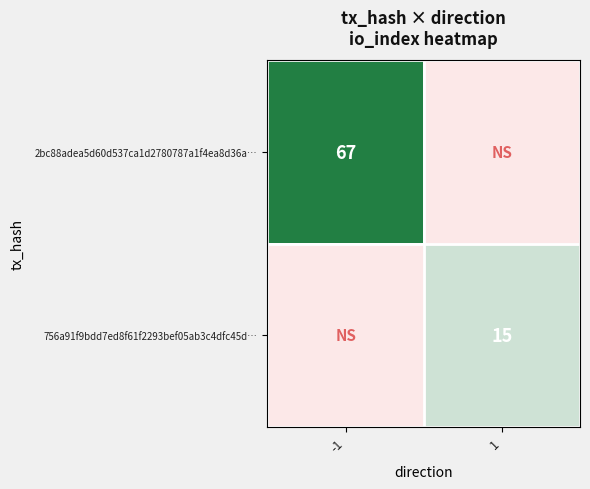

Between -1 and 1, which series saw the biggest shift?

2bc88adea5d60d537ca1d2780787a1f4ea8d36a…